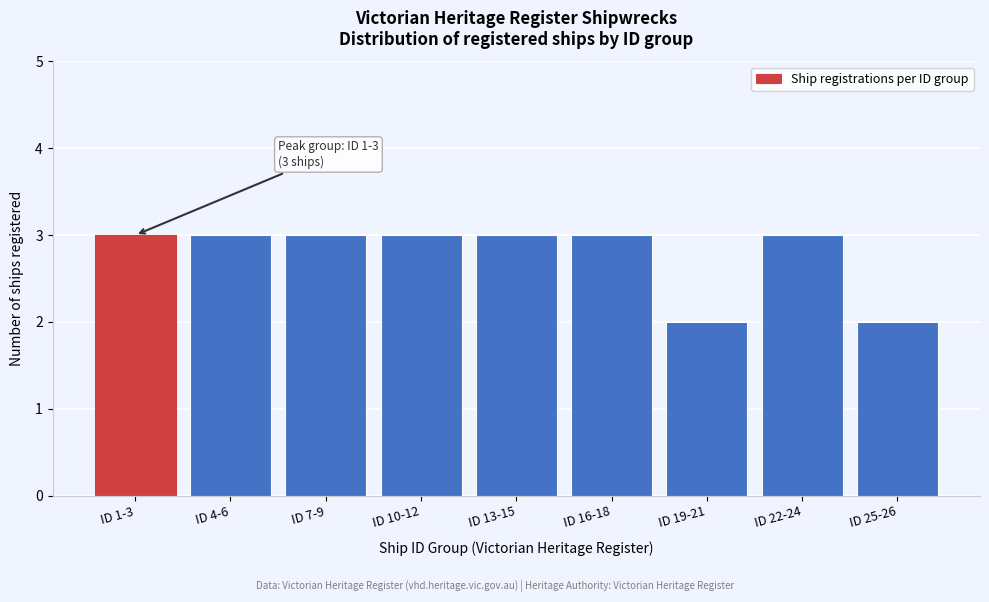

Reading left to right, what are all the values shown in this chart?

ID 1-3=3	ID 4-6=3	ID 7-9=3	ID 10-12=3	ID 13-15=3	ID 16-18=3	ID 19-21=2	ID 22-24=3	ID 25-26=2